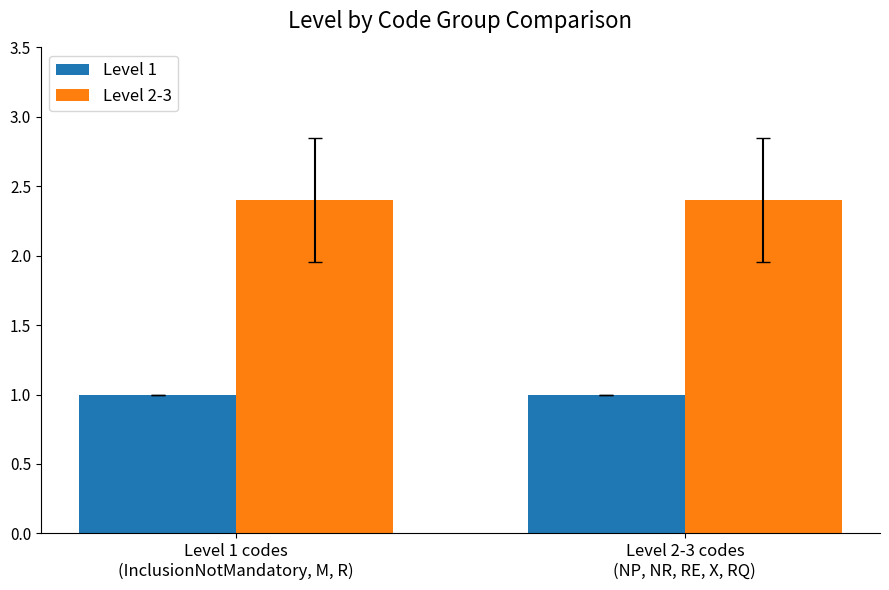

Is the value of Level 2-3 at Level 1 codes
(InclusionNotMandatory, M, R) greater than the value of Level 1 at Level 2-3 codes
(NP, NR, RE, X, RQ)?

Yes